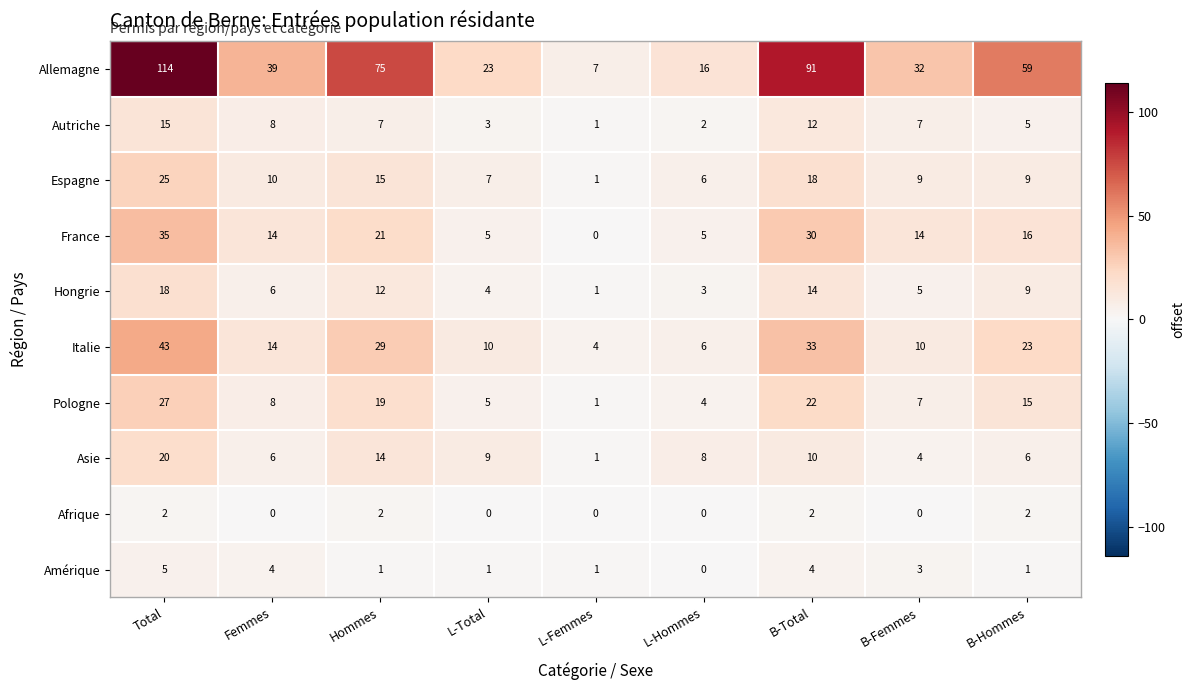

How many distinct data groups are displayed?

10